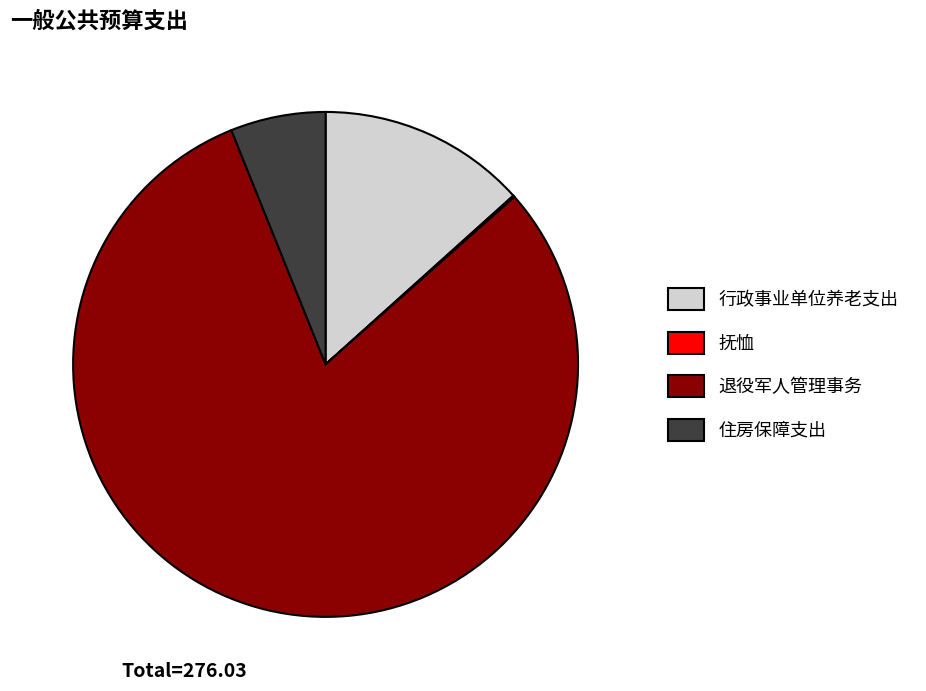

Combined, do 退役军人管理事务 and 住房保障支出 account for over 50%?

Yes